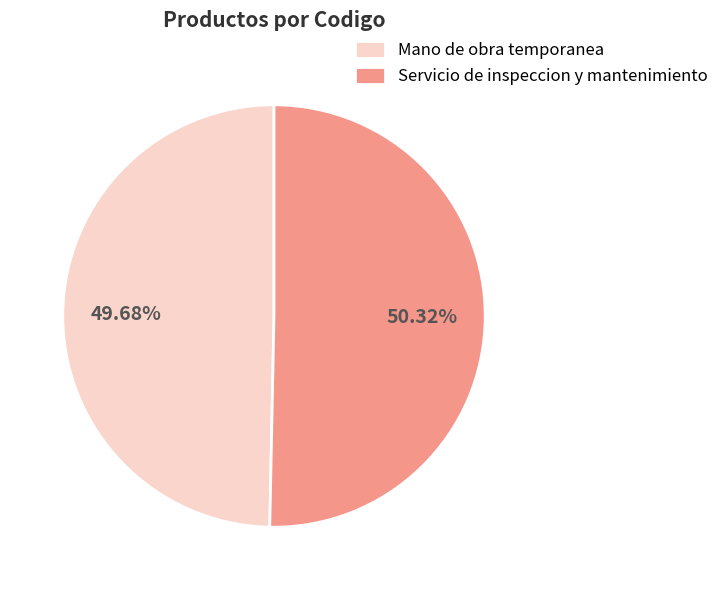

What is the smallest slice in the pie chart?

Mano de obra temporanea